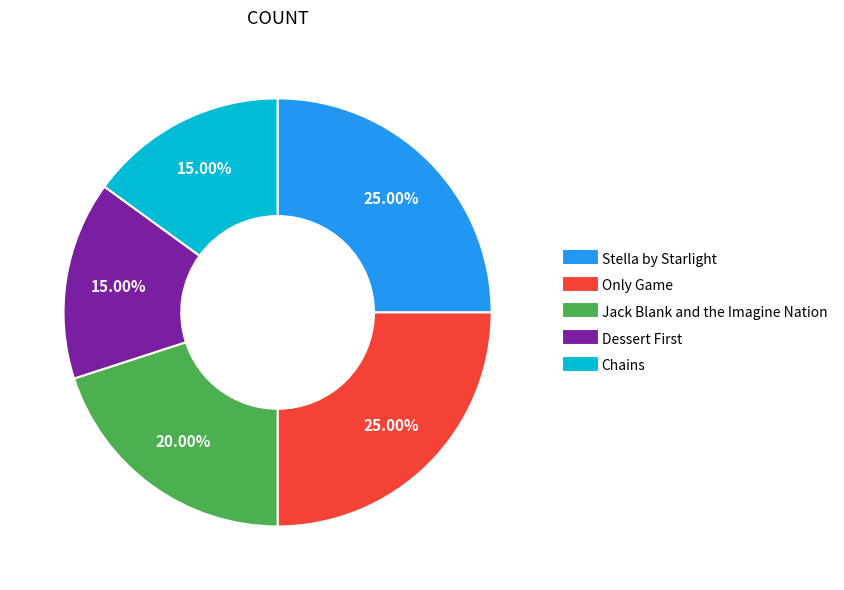

True or false: Stella by Starlight accounts for 25% of the total.

True